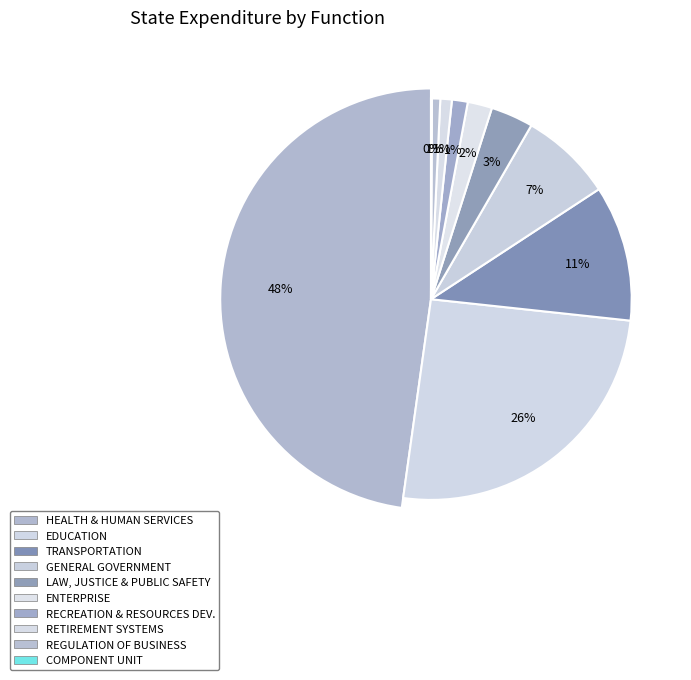

Does TRANSPORTATION account for over 50% of the chart?

No